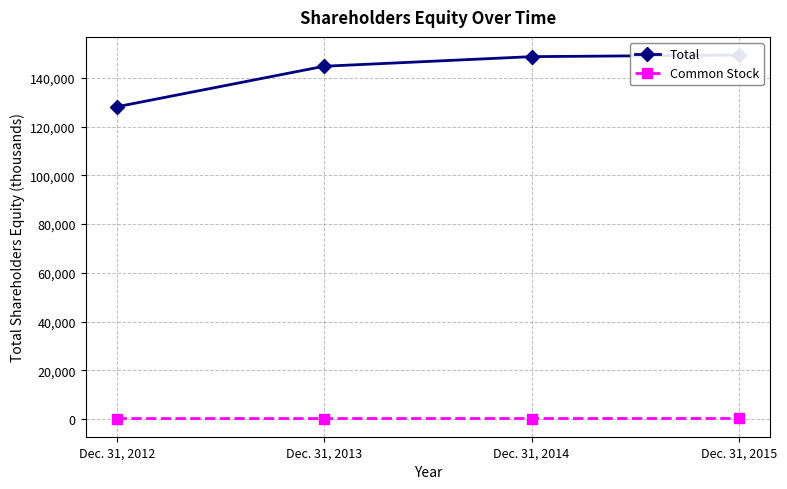

The value of Total at Dec. 31, 2014 is 148685. True or false?

True